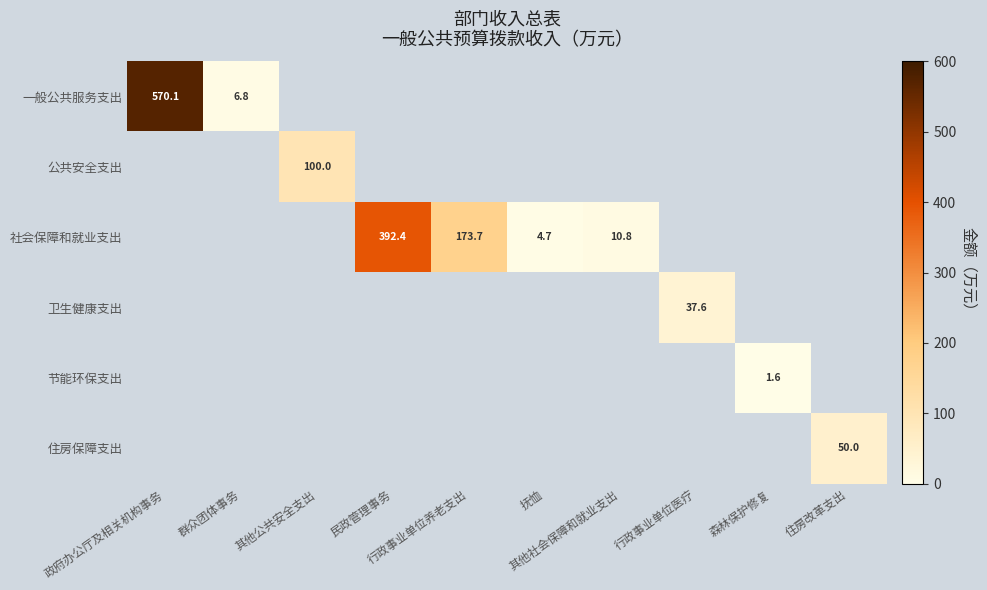

Which series changed the most between 政府办公厅及相关机构事务 and 群众团体事务?

一般公共服务支出